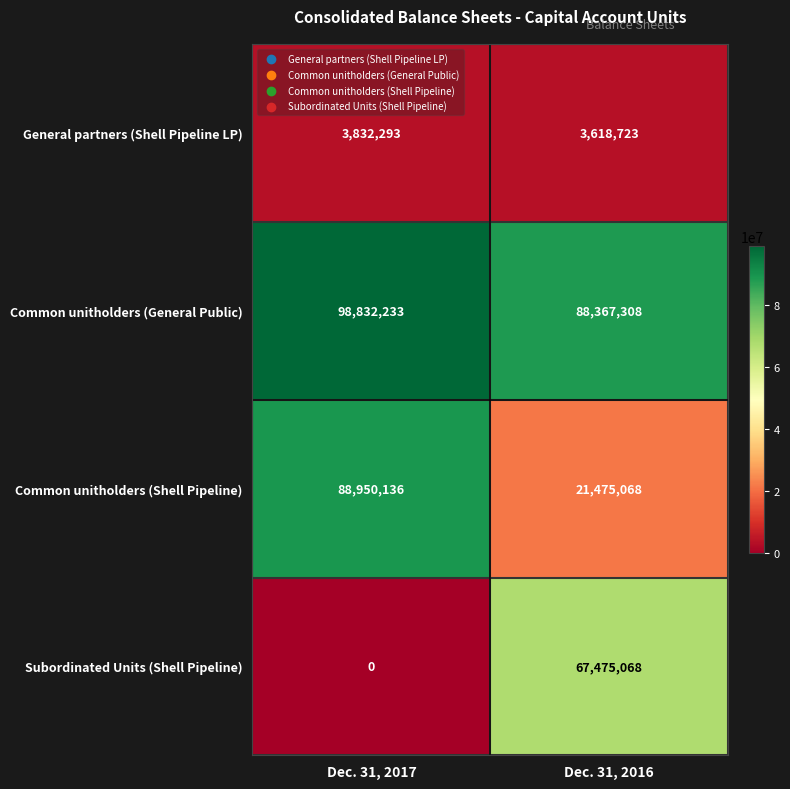

At which category is the sum across all series the highest?

Dec. 31, 2017